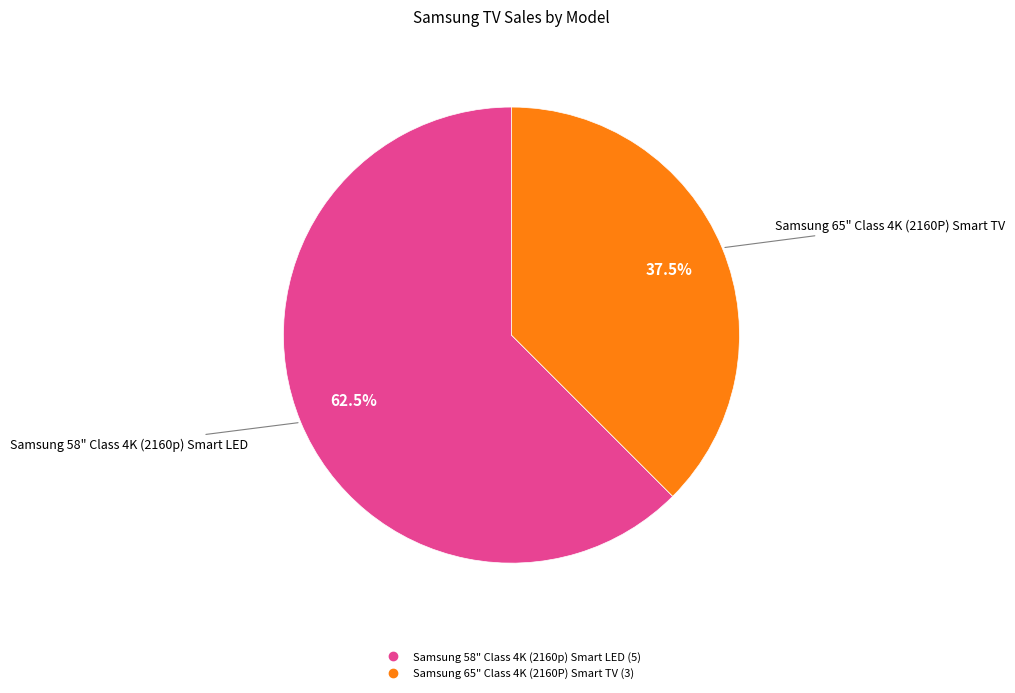

Which slice is the smallest?

Samsung 65" Class 4K (2160P) Smart TV